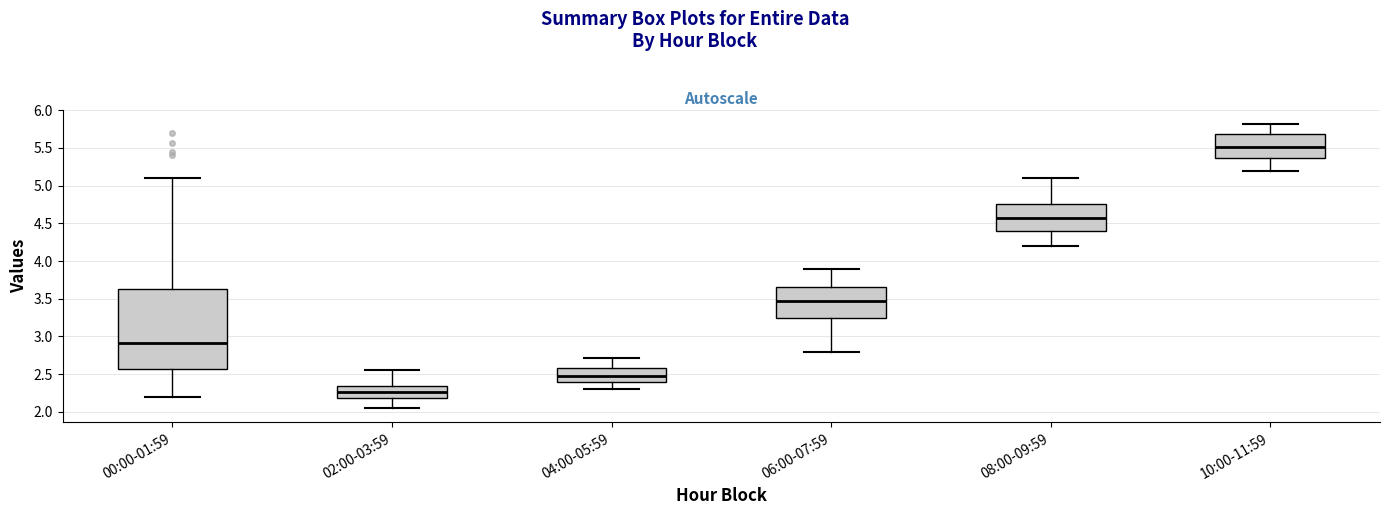

Which box's median line is the highest?

10:00-11:59